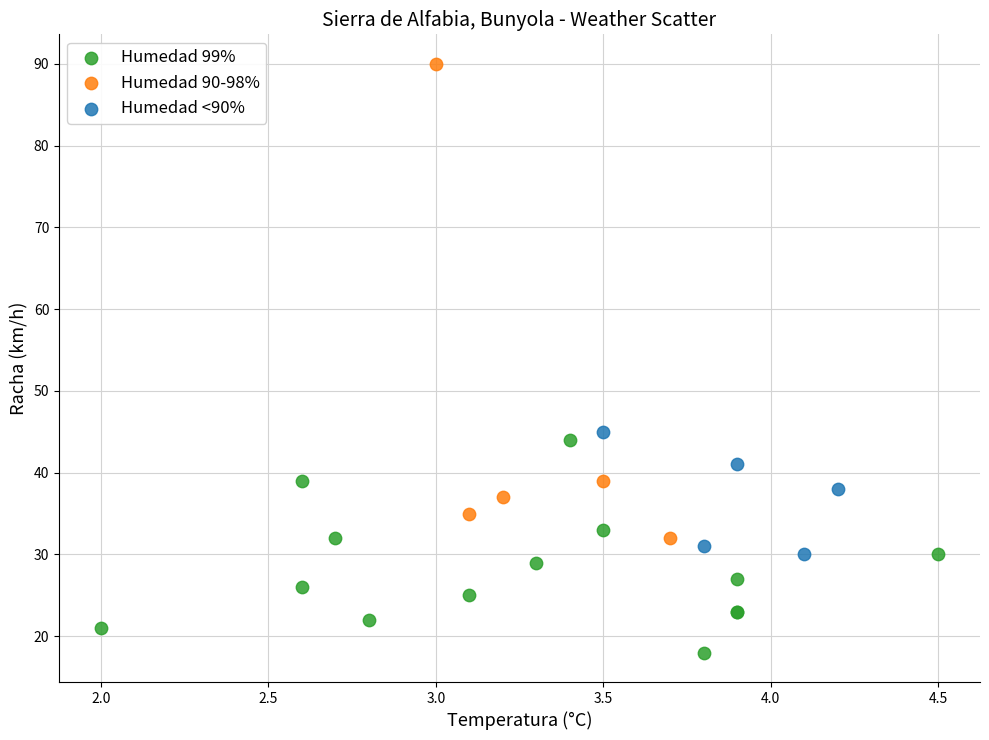

What are all the series names shown in the legend?

Humedad 99%, Humedad 90-98%, Humedad <90%